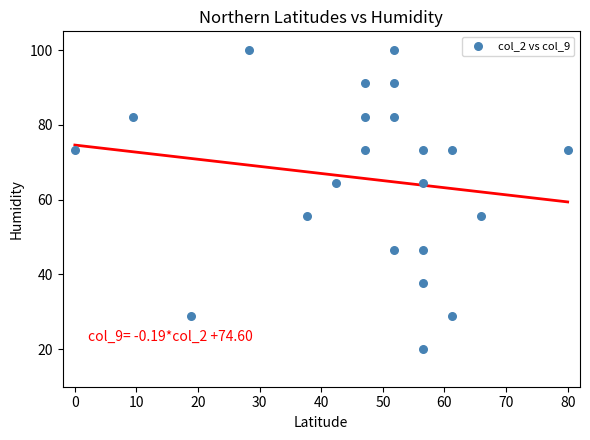

What is the range of Y values (max minus min)?

80.0